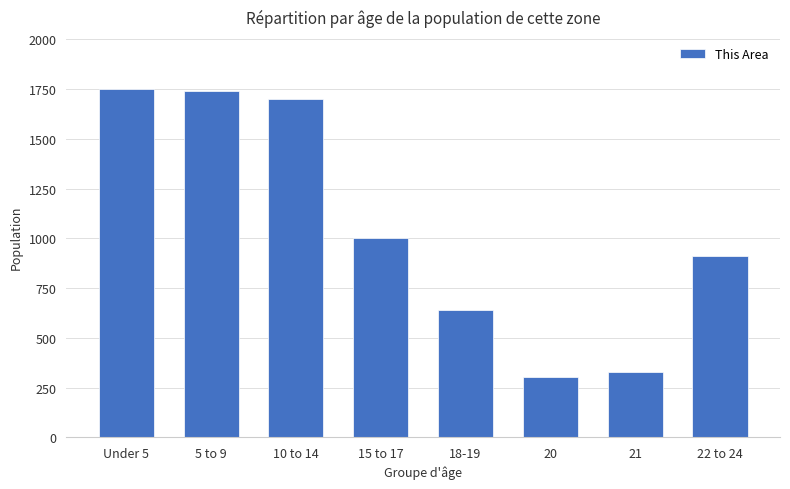

What is the label of the 4th bar from the left?

15 to 17